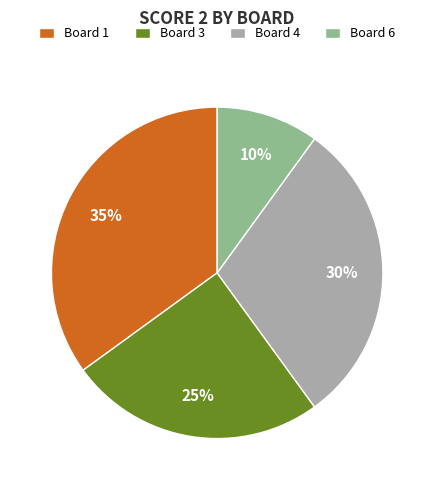

Is there a majority slice in this chart?

No